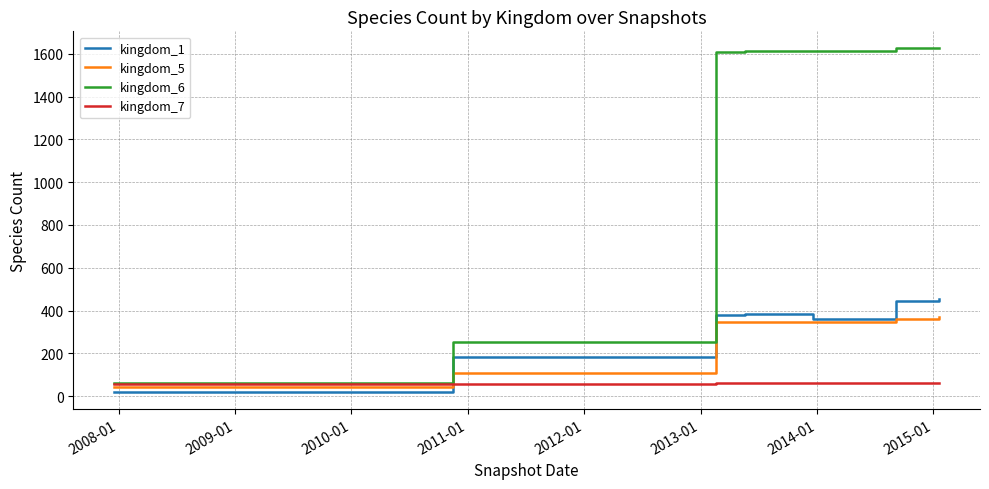

Which series has the largest total across all categories?

kingdom_6